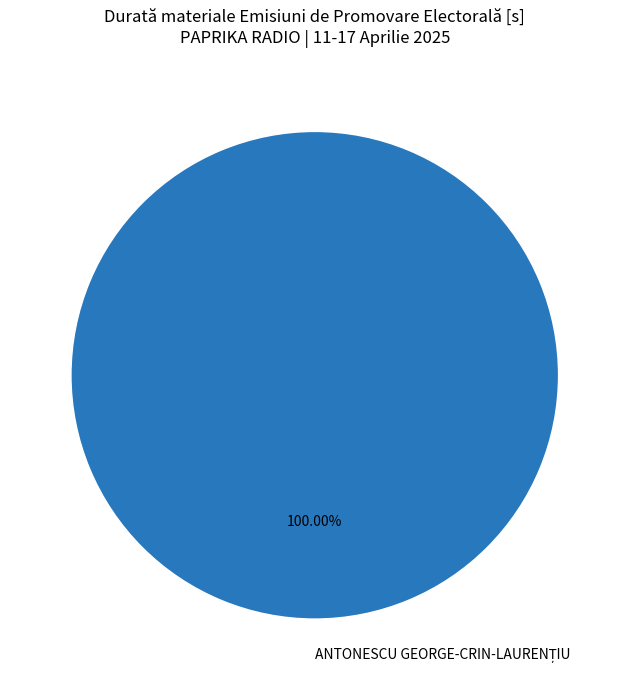

Is there any slice that represents more than half of the pie?

Yes